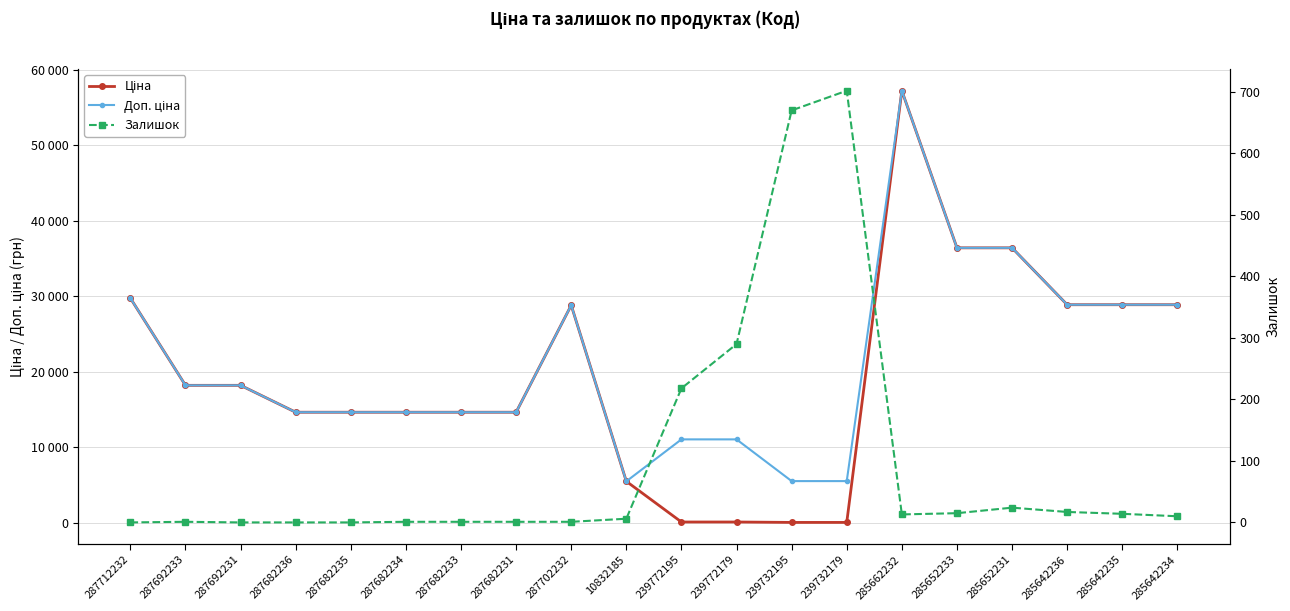

List the labels in order of Ціна value, largest first.

285662232, 285652233, 285652231, 287712232, 285642236, 285642235, 285642234, 287702232, 287692233, 287692231, 287682236, 287682235, 287682234, 287682233, 287682231, 10832185, 239772195, 239772179, 239732195, 239732179